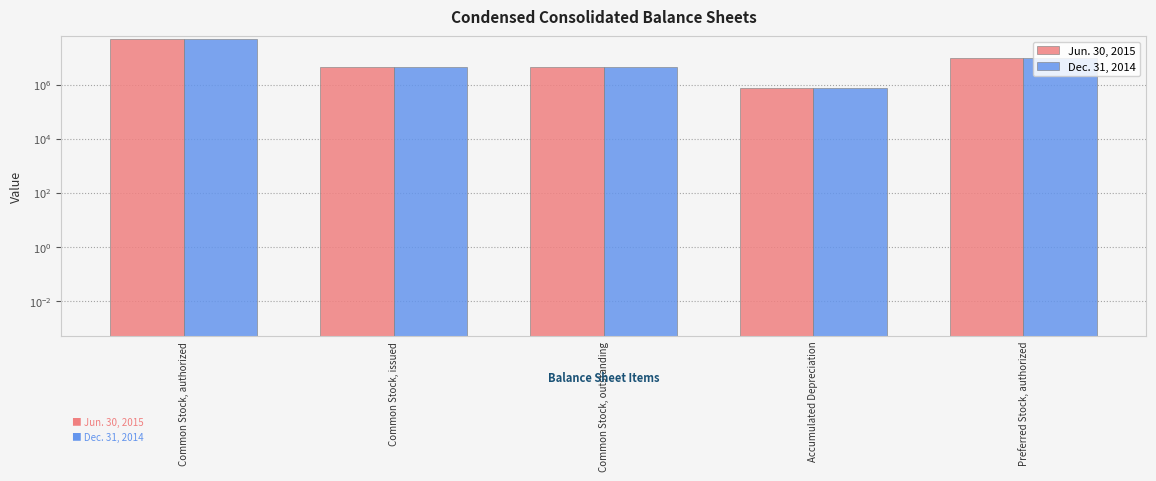

Between Common Stock, issued and Accumulated Depreciation, which series saw the biggest shift?

Jun. 30, 2015